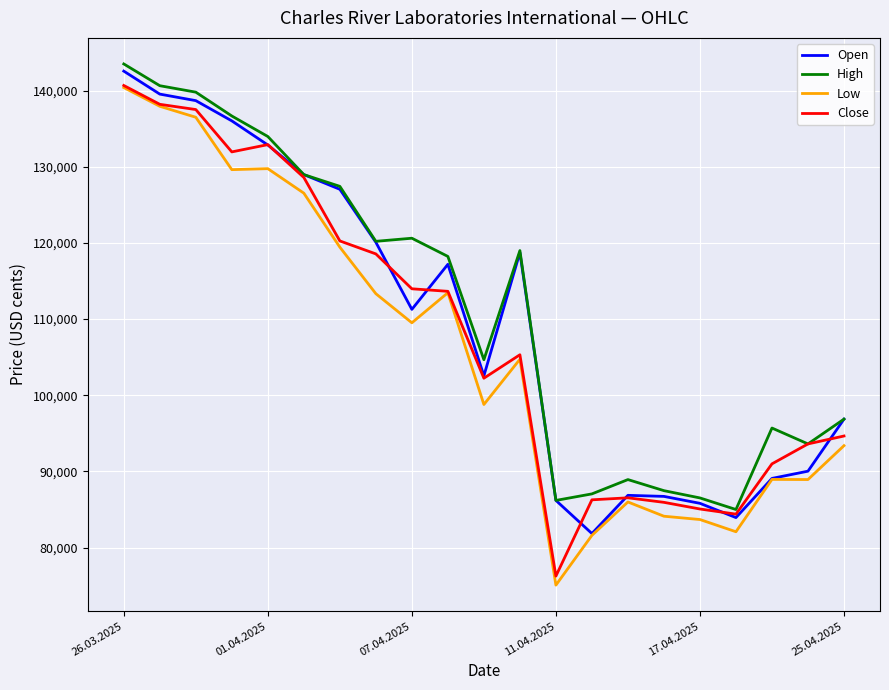

What is the greatest value displayed?

143487